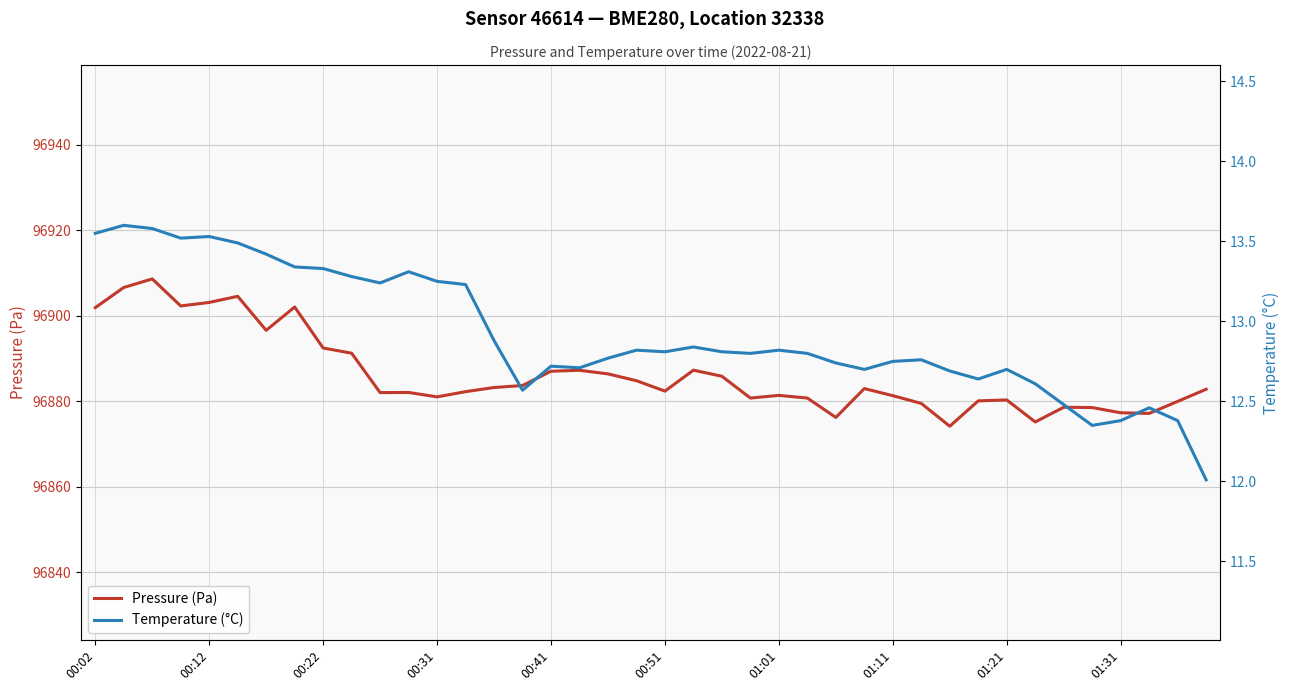

Which series has the largest total across all categories?

Pressure (Pa)